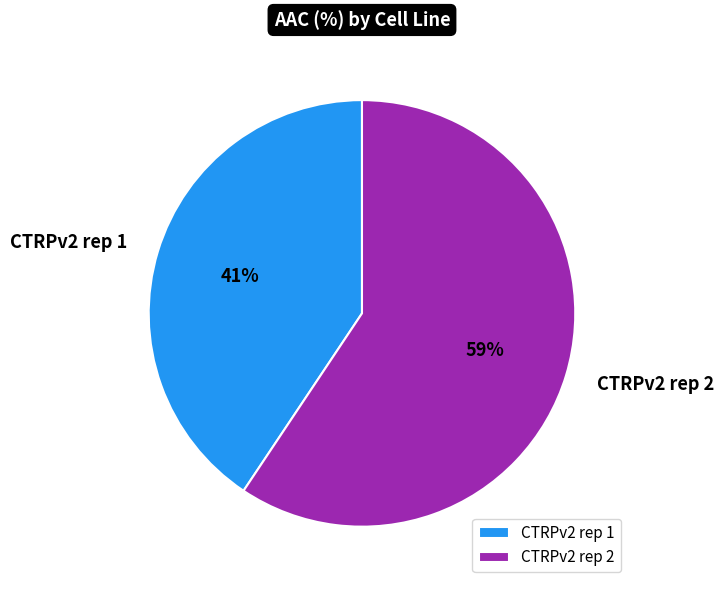

Is it true that CTRPv2 rep 1 is 34% of the pie?

False